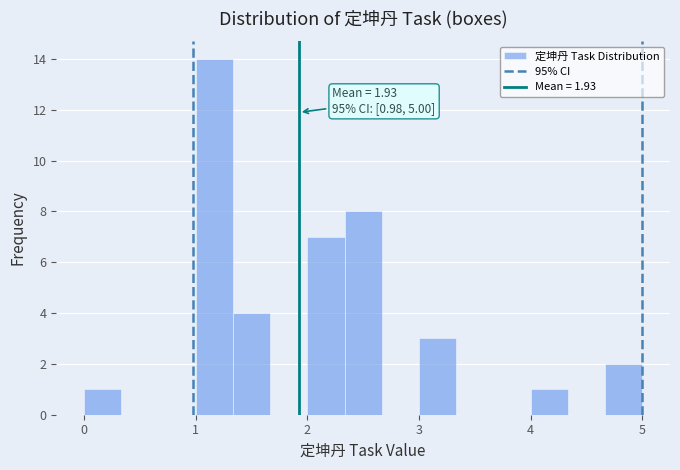

Read against the x-axis, roughly where is the centre of the tallest bar?

1.2